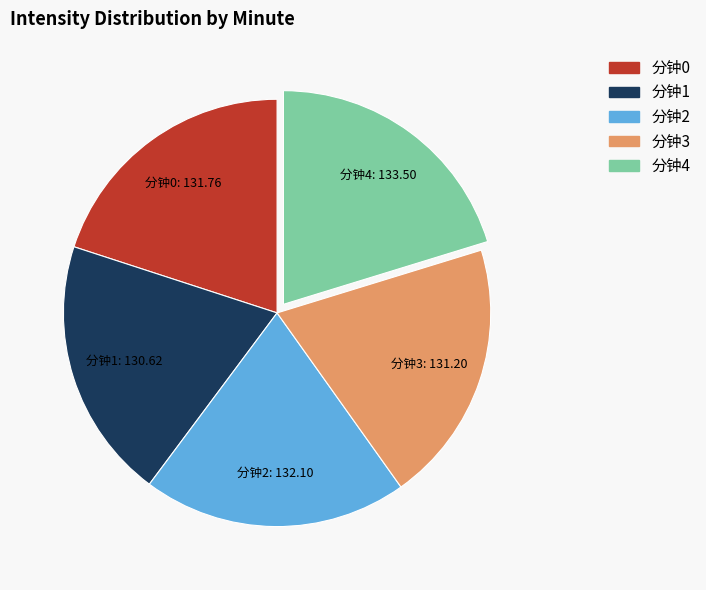

Is there any slice that represents more than half of the pie?

No